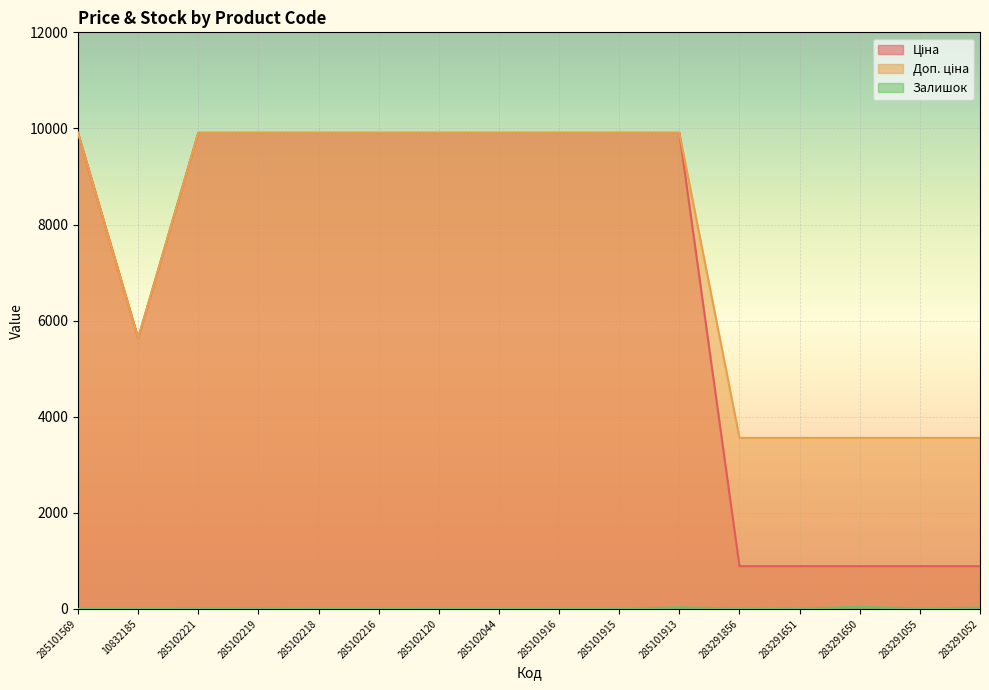

Where is Ціна nearest to the value 5399?

10832185